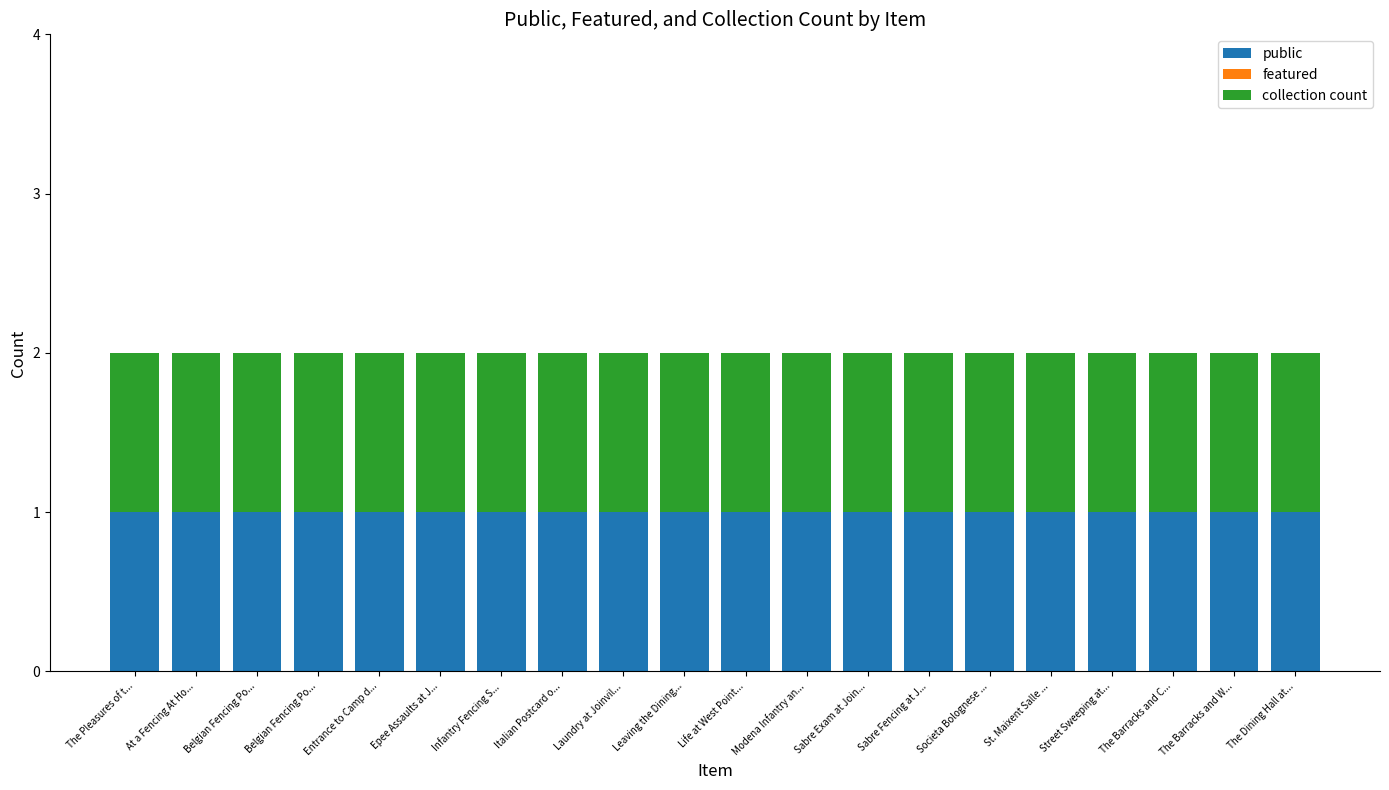

What value does the collection count series have at Modena Infantry an...?

1